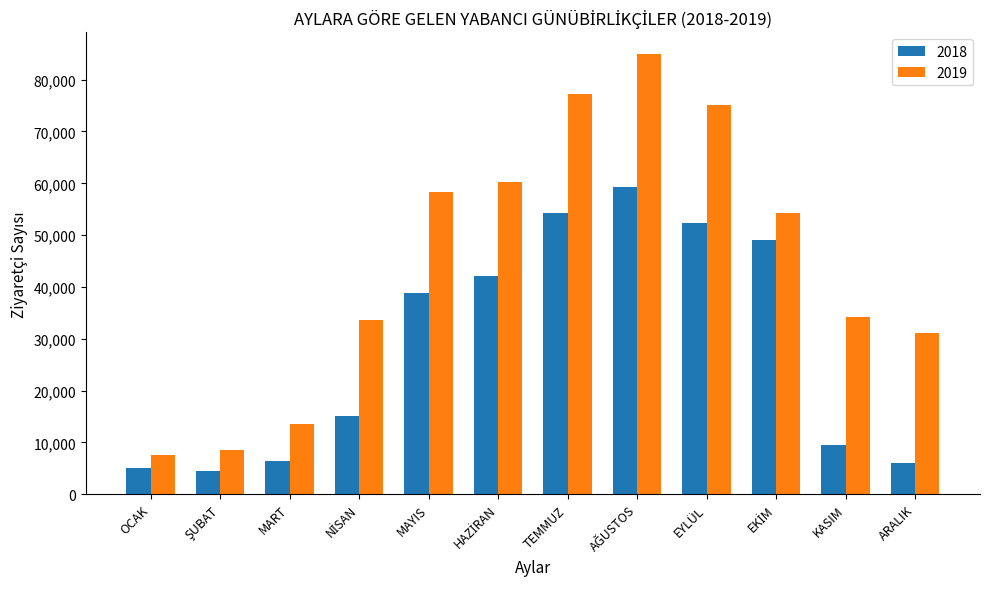

What is the highest value of the 2019 series?

84888